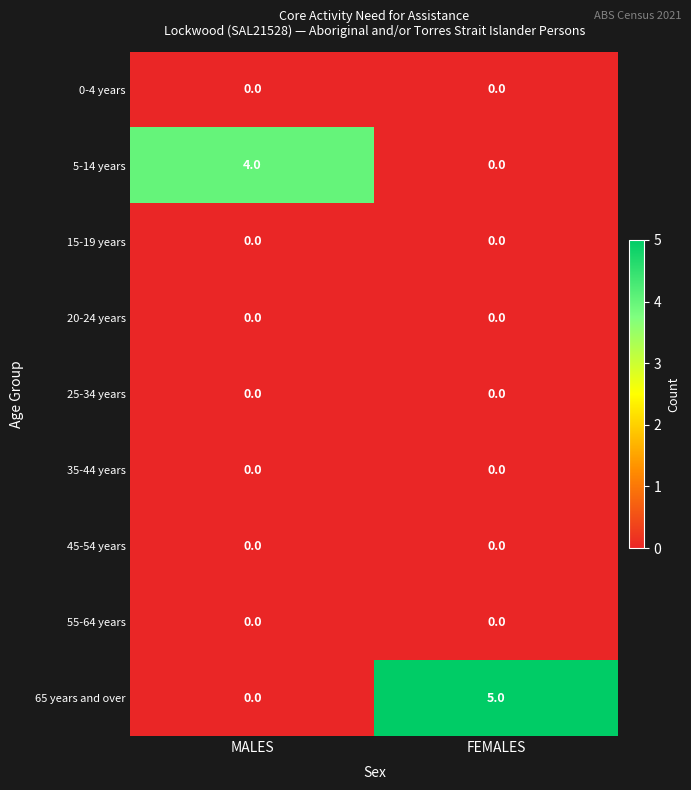

Which series has the largest total across all categories?

65 years and over